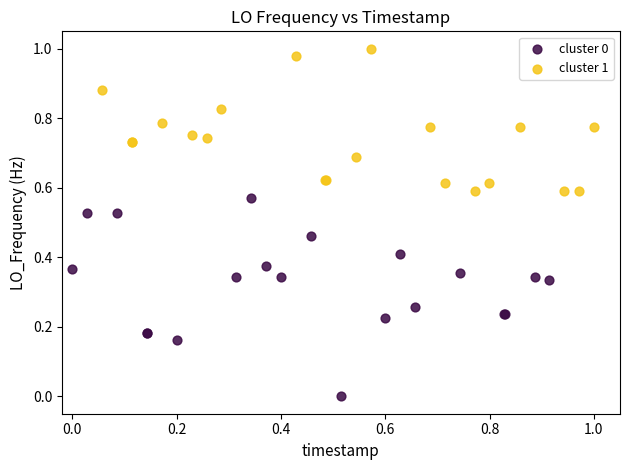

Which series has the widest spread of Y values?

cluster 0